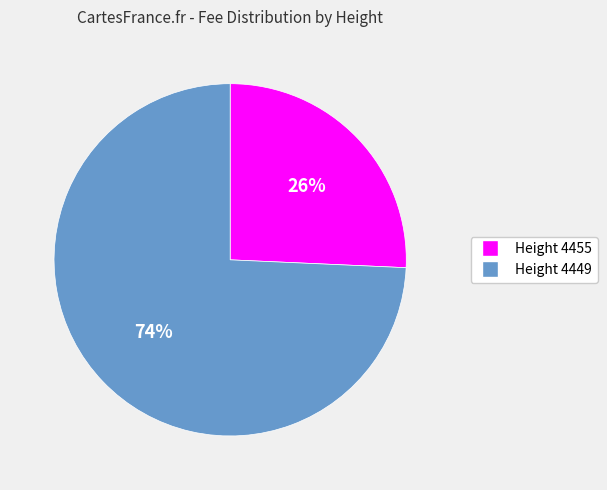

Do Height 4449 and Height 4455 together represent more than half of the pie?

Yes